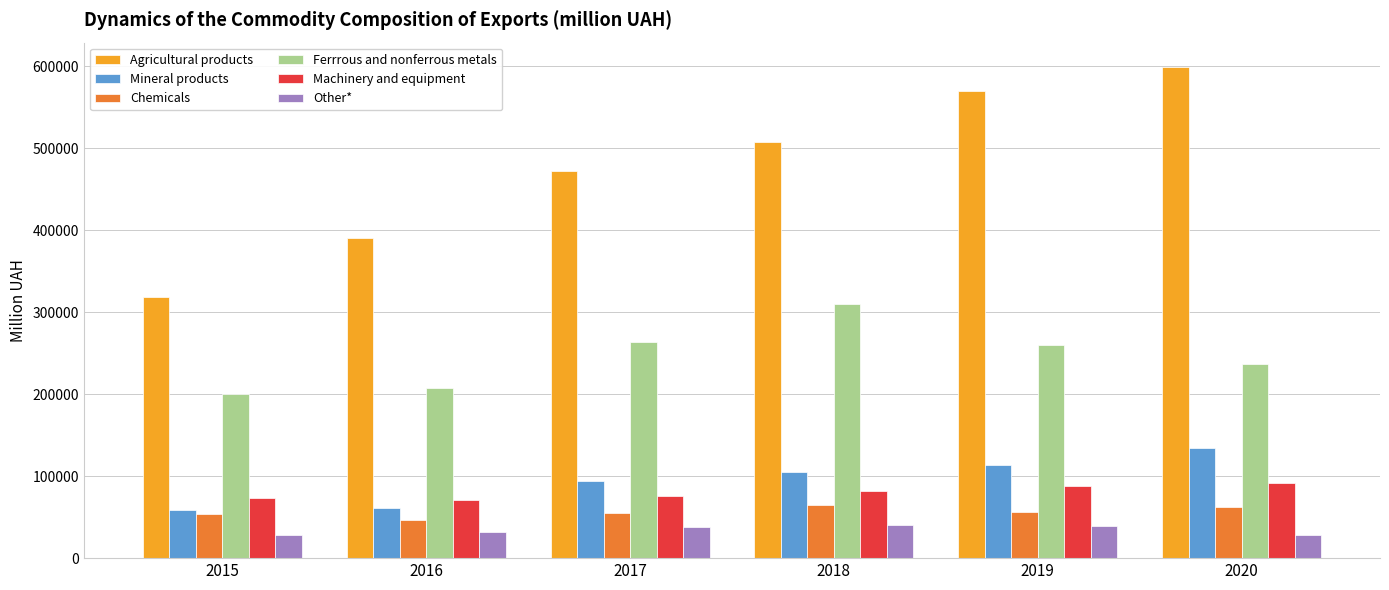

What is the sum of the Other* values at 2015 and 2018?

67812.1